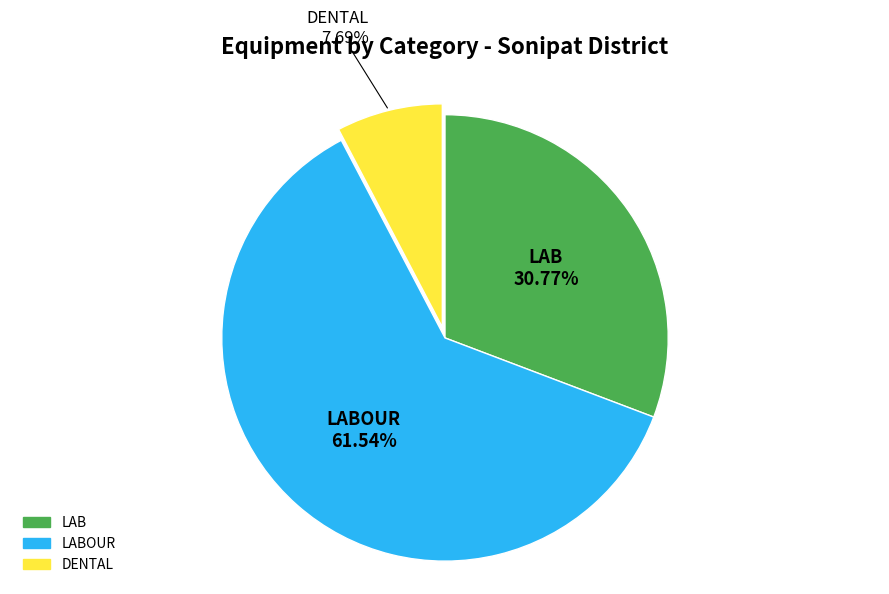

Is there any slice that represents more than half of the pie?

Yes